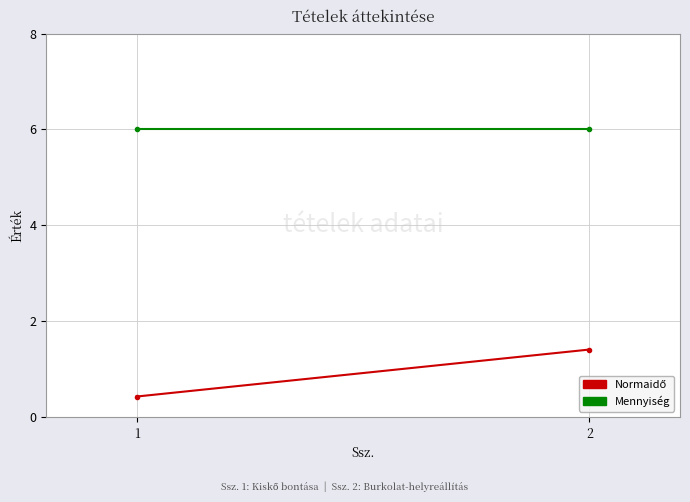

True or false: Mennyiség has a value of 6.0 at 2.

True